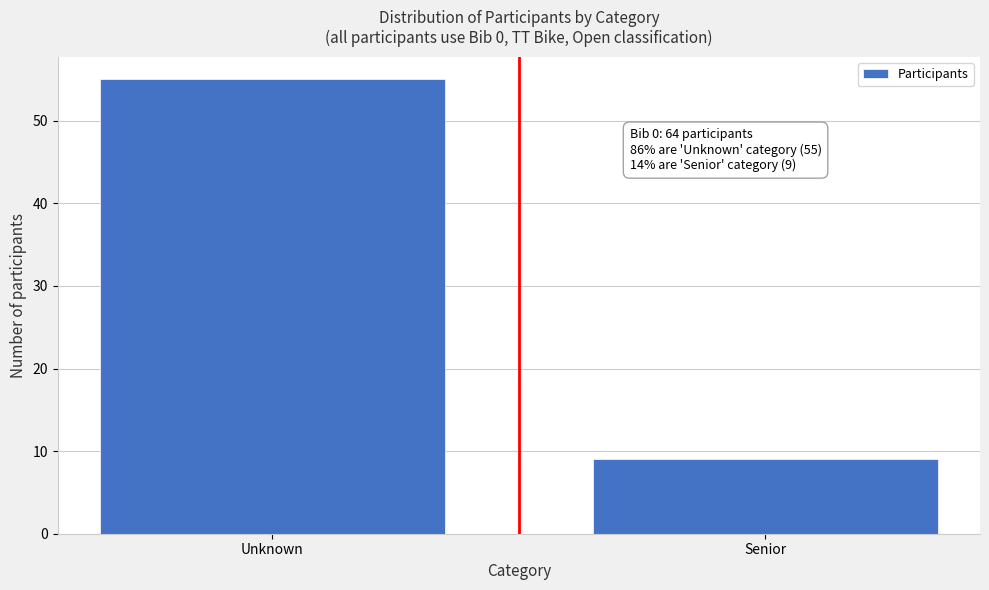

Reading left to right, list all the values displayed in this chart.

55	9